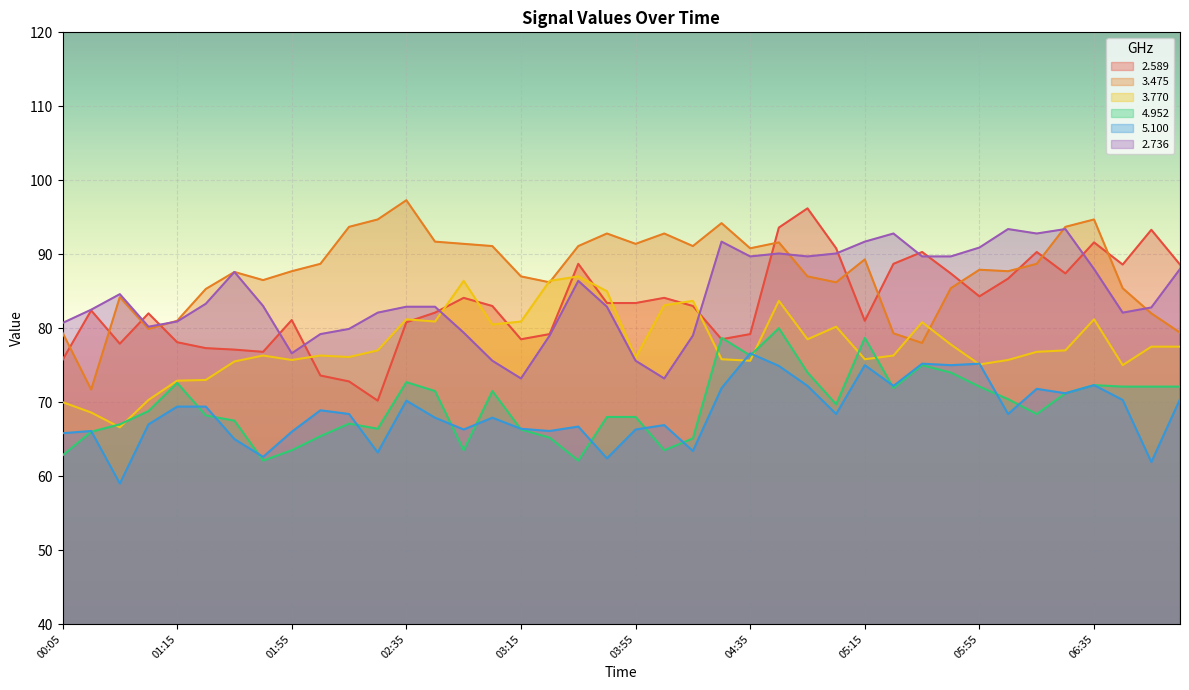

What value does the 3.475 series have at 02:55?

91.4